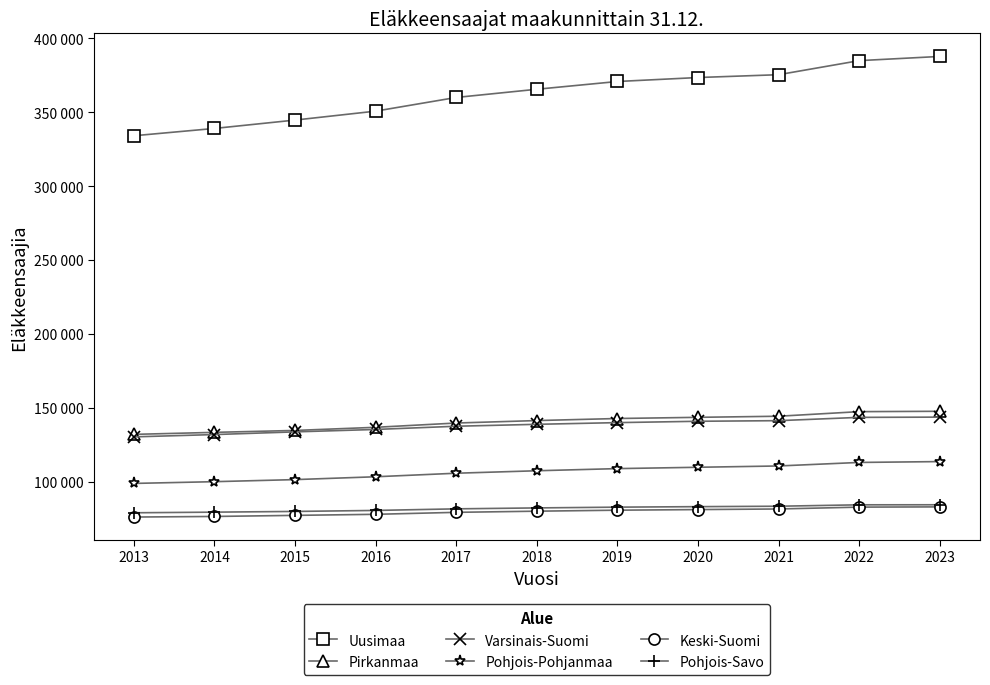

The value of Varsinais-Suomi at 2021 is 193891. True or false?

False